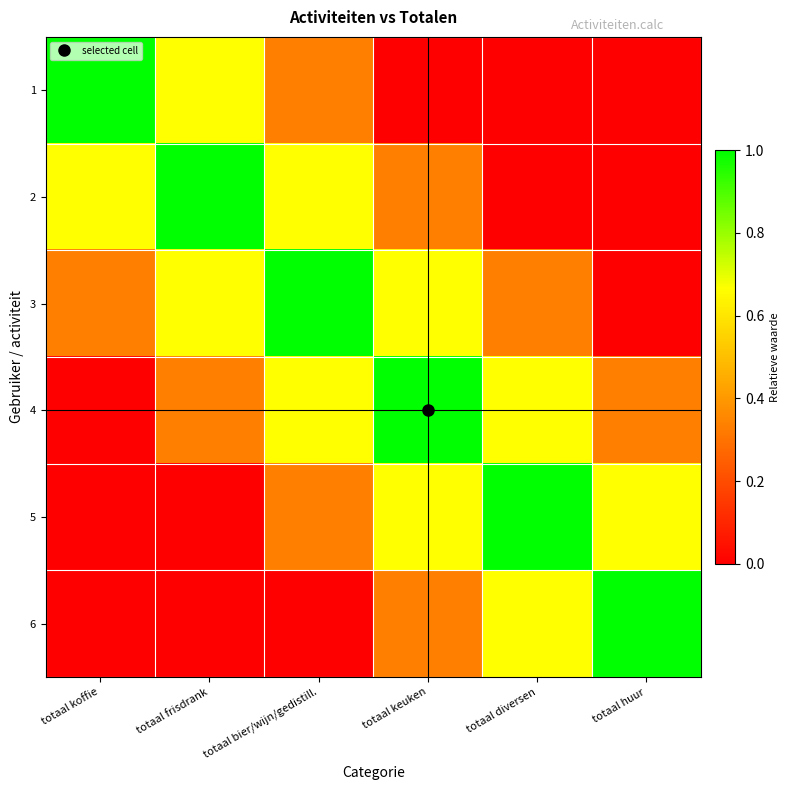

Reading left to right, extract all data points from this chart.

1: totaal koffie=1.0	totaal frisdrank=0.7	totaal bier/wijn/gedistill.=0.3	totaal keuken=0.0	totaal diversen=0.0	totaal huur=0.0
2: totaal koffie=0.7	totaal frisdrank=1.0	totaal bier/wijn/gedistill.=0.7	totaal keuken=0.3	totaal diversen=0.0	totaal huur=0.0
3: totaal koffie=0.3	totaal frisdrank=0.7	totaal bier/wijn/gedistill.=1.0	totaal keuken=0.7	totaal diversen=0.3	totaal huur=0.0
4: totaal koffie=0.0	totaal frisdrank=0.3	totaal bier/wijn/gedistill.=0.7	totaal keuken=1.0	totaal diversen=0.7	totaal huur=0.3
5: totaal koffie=0.0	totaal frisdrank=0.0	totaal bier/wijn/gedistill.=0.3	totaal keuken=0.7	totaal diversen=1.0	totaal huur=0.7
6: totaal koffie=0.0	totaal frisdrank=0.0	totaal bier/wijn/gedistill.=0.0	totaal keuken=0.3	totaal diversen=0.7	totaal huur=1.0